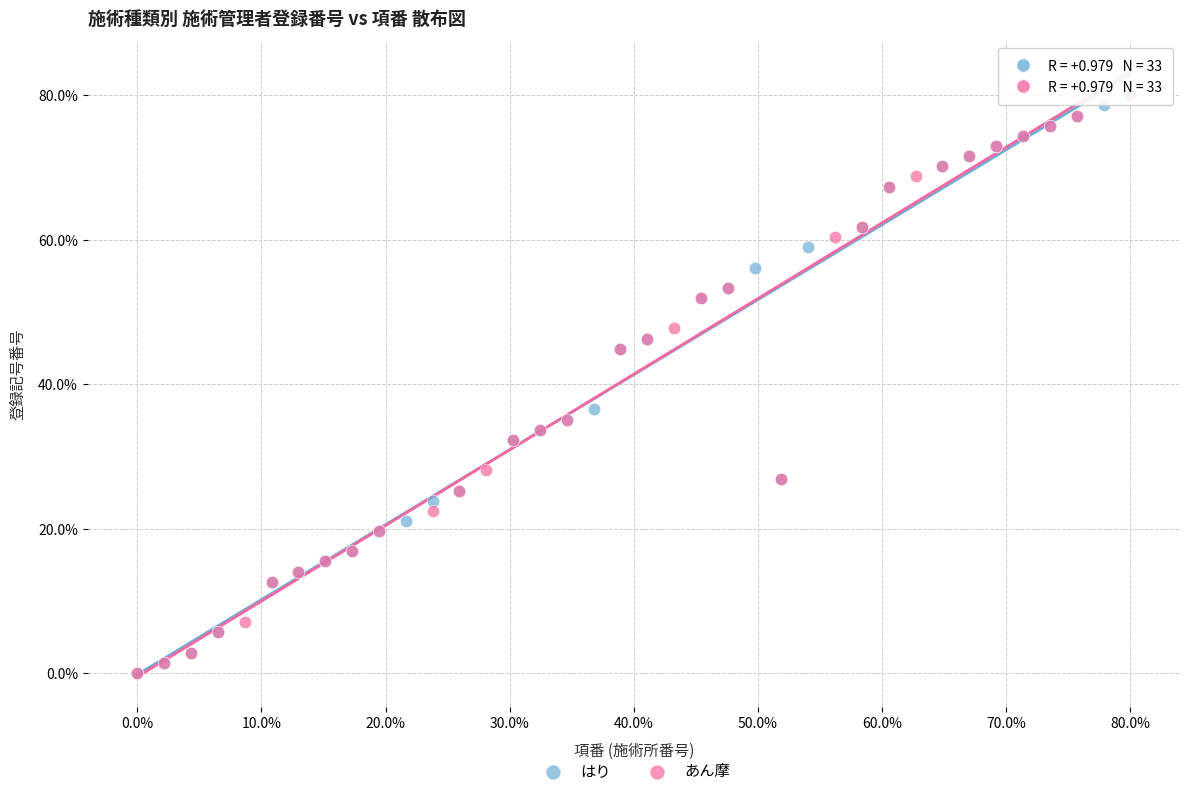

What are all the series names shown in the legend?

はり, あん摩